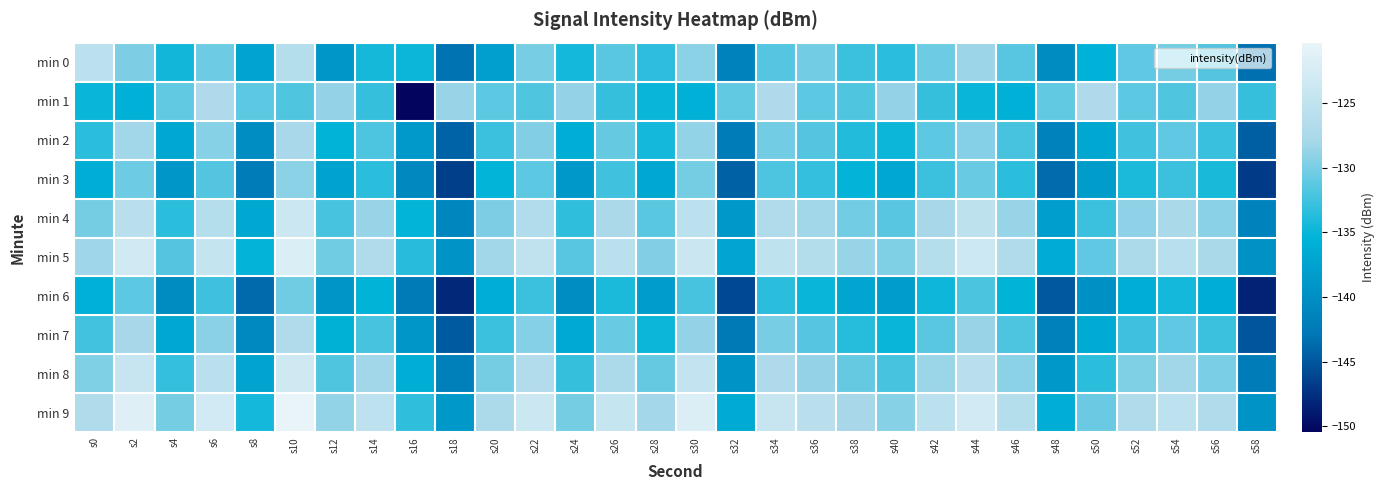

At s40, list the series in order from smallest to largest.

min 6, min 3, min 7, min 2, min 0, min 8, min 4, min 5, min 9, min 1